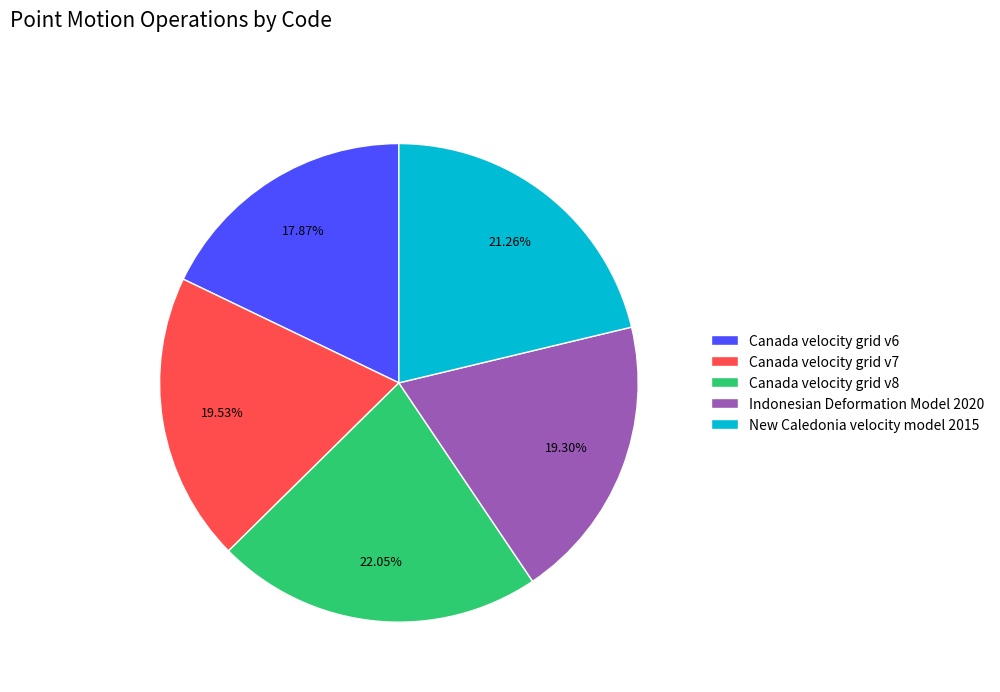

To the nearest percent, what is the difference between the largest and smallest slice percentages?

4%